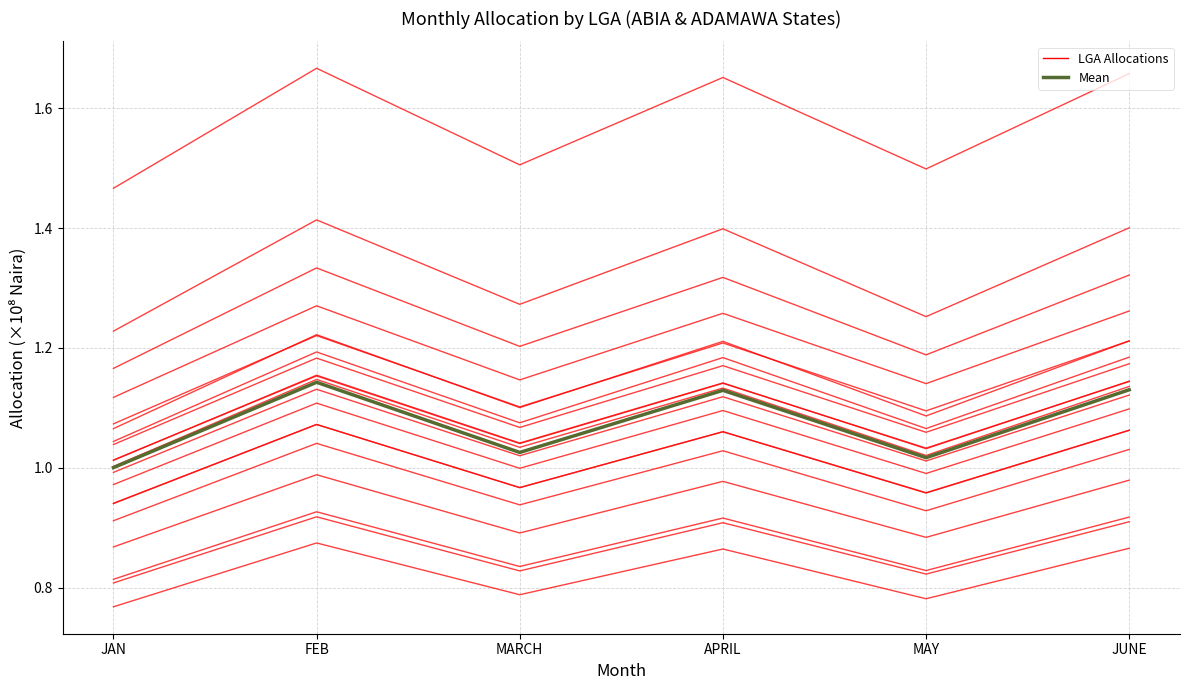

What is the sum of the ABA NORTH values at MARCH and FEB?

1.9